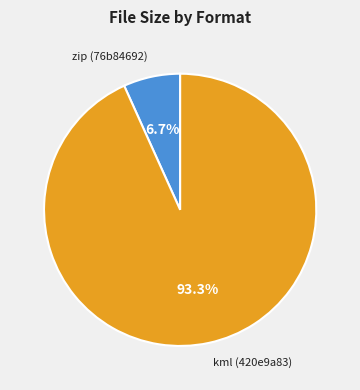

To the nearest percent, what is the average slice percentage?

50%